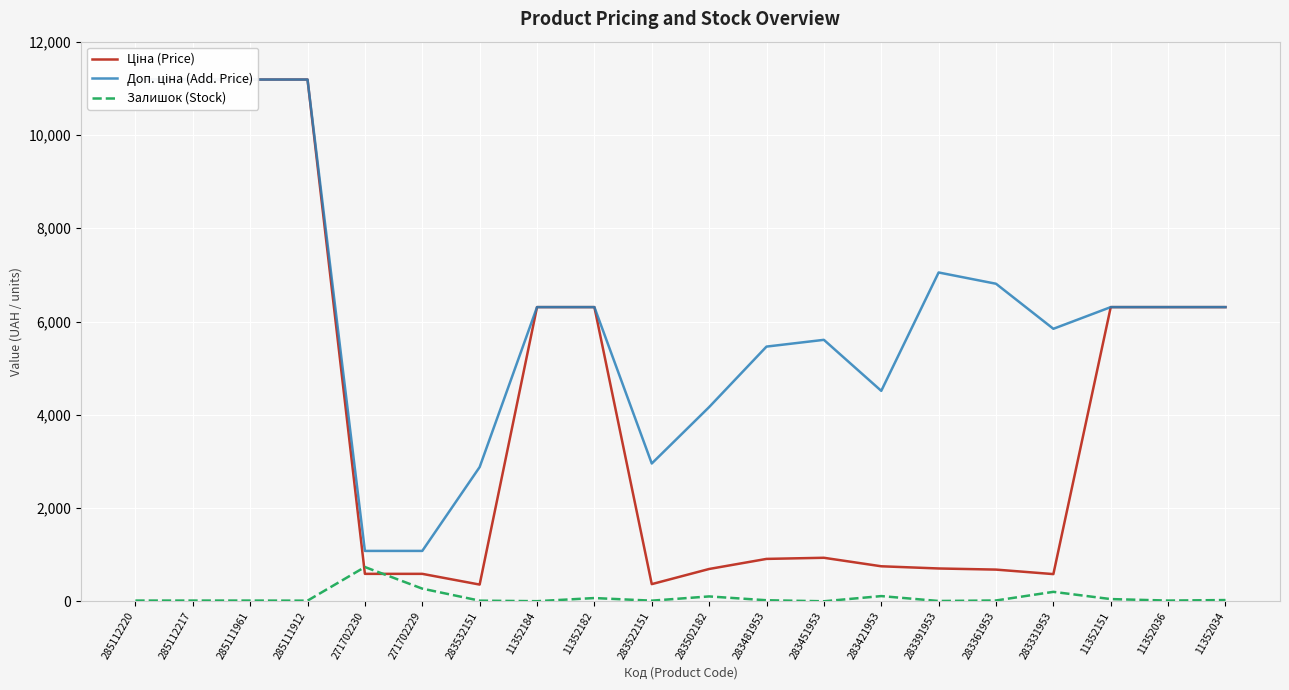

How many times do Ціна (Price) and Залишок (Stock) cross each other?

2